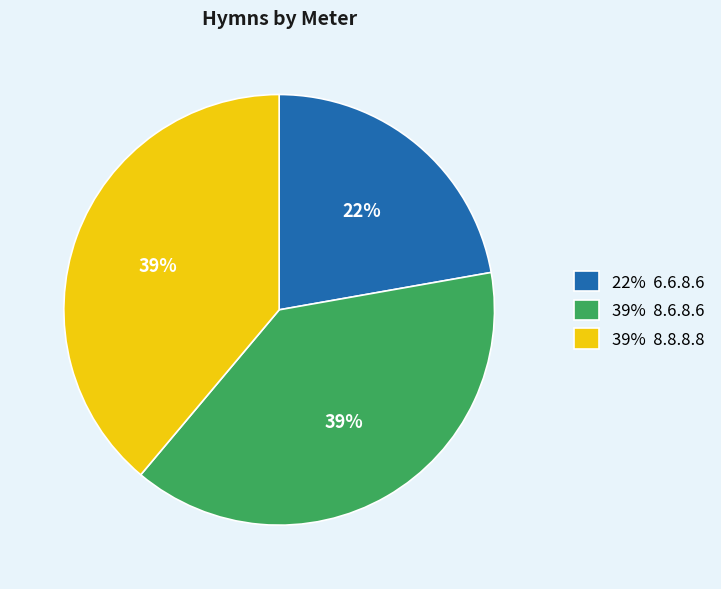

Is there any slice that represents more than half of the pie?

No